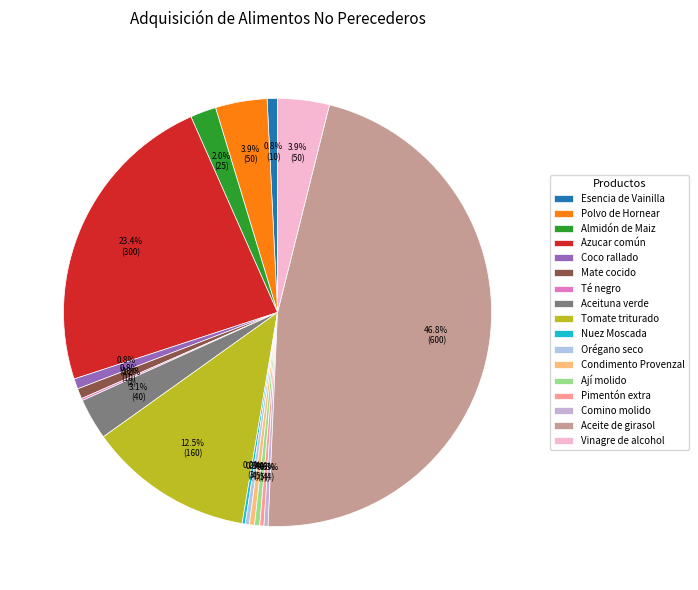

What is the smallest slice in the pie chart?

Té negro